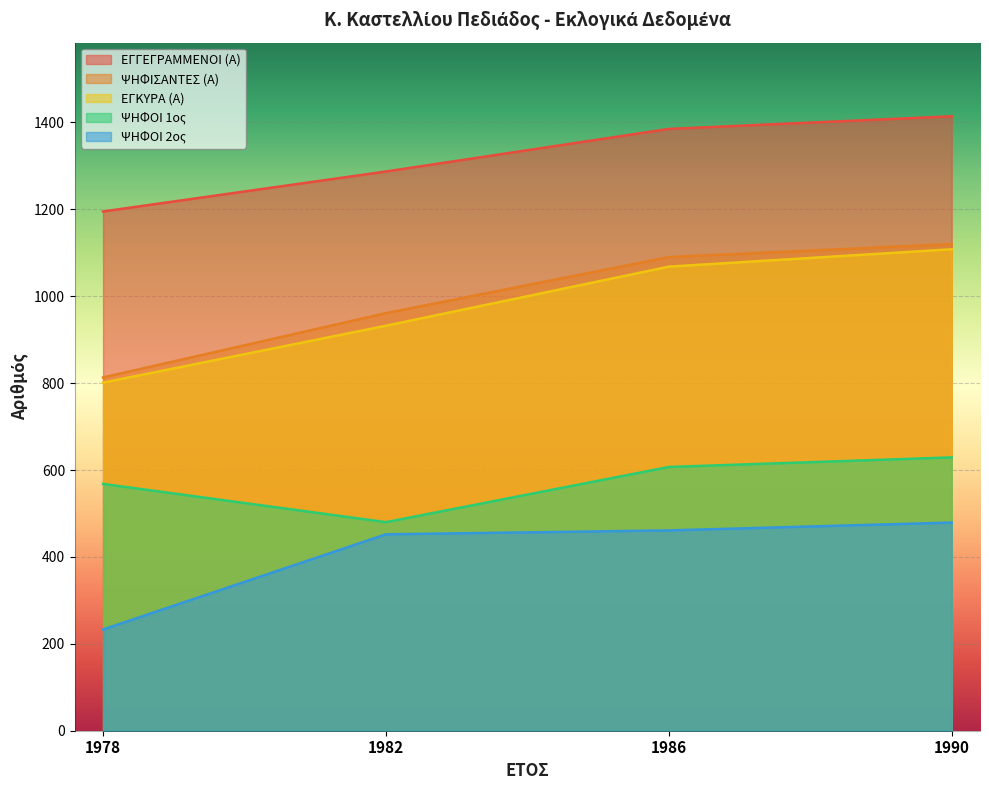

True or false: ΨΗΦΙΣΑΝΤΕΣ (Α) and ΨΗΦΟΙ 1ος intersect in this chart.

False